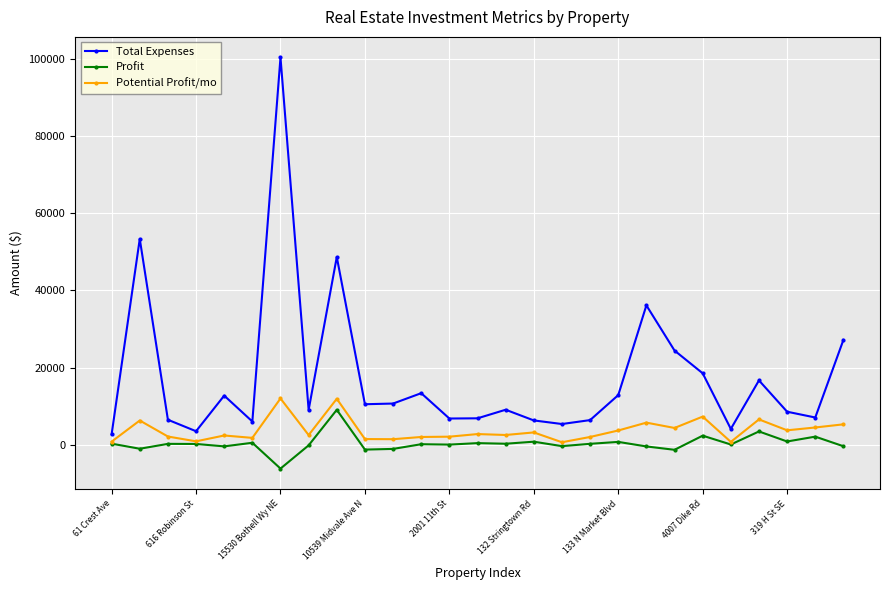

What is the value of the Total Expenses point at the 20th from the left?

36108.1